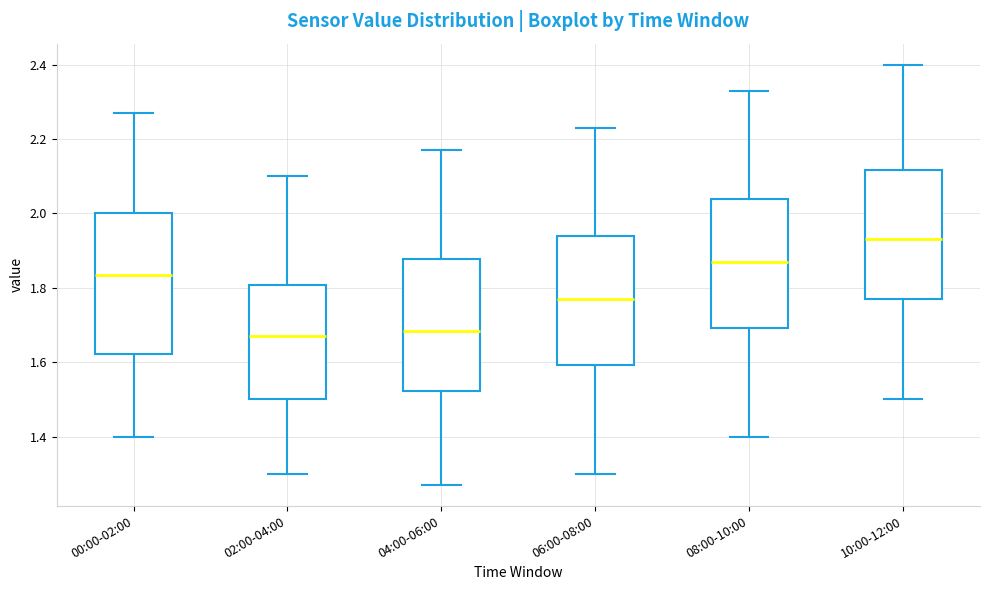

Where does the median line of the box for 02:00-04:00 sit on the y-axis? The values are not printed on the chart, so give them approximately, as read against the axis.

1.68